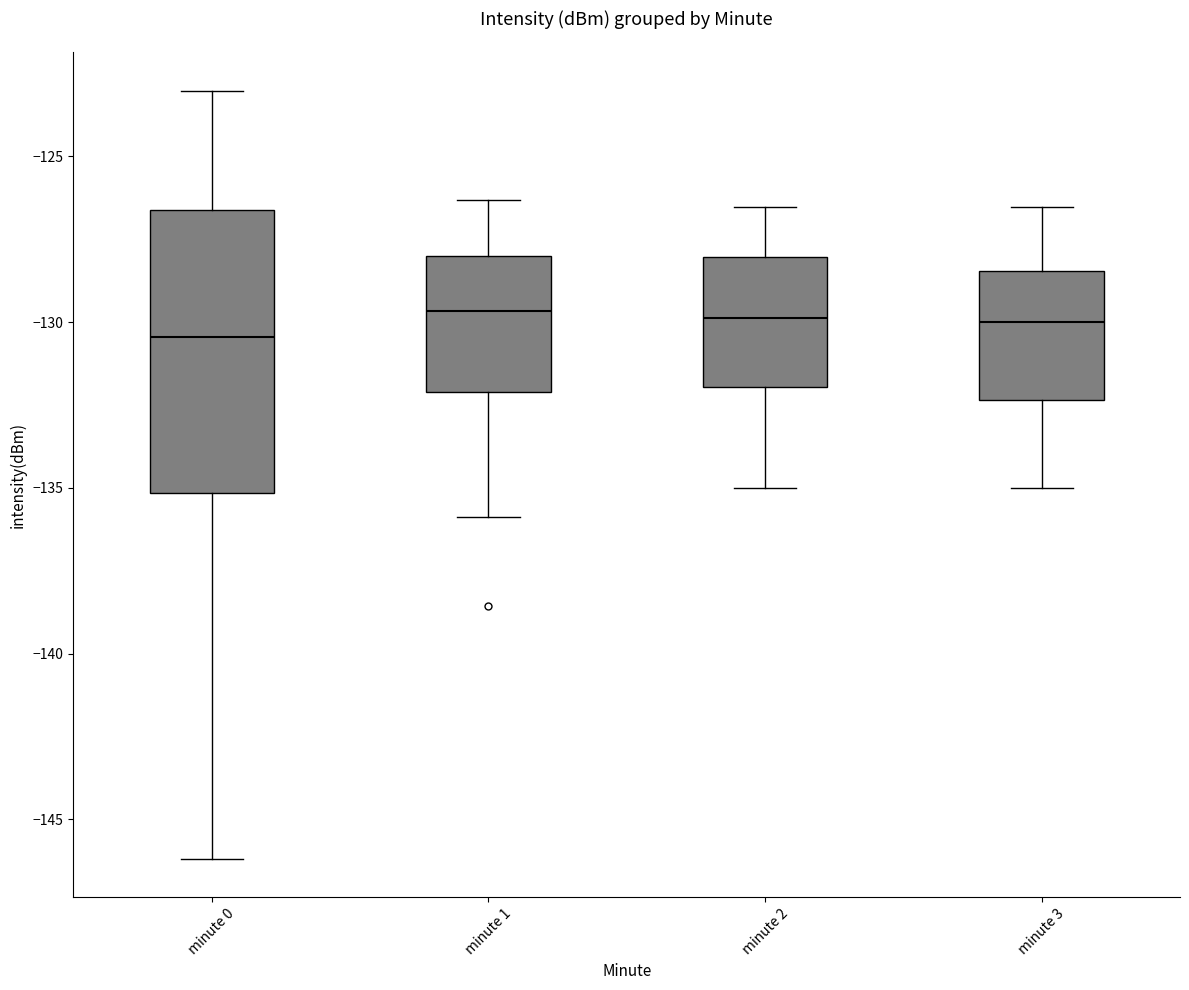

Reading left to right, transcribe this box plot: for each box, give where its median line is, the range the box spans, and where its two whiskers end, as read against the y-axis. The values are not printed on the chart, so give them approximately, as read against the axis.

minute 0: median -130.5, box -135.0 to -126.5, whiskers -146.0 to -123.0
minute 1: median -129.5, box -132.0 to -128.0, whiskers -136.0 to -126.5
minute 2: median -130.0, box -132.0 to -128.0, whiskers -135.0 to -126.5
minute 3: median -130.0, box -132.5 to -128.5, whiskers -135.0 to -126.5